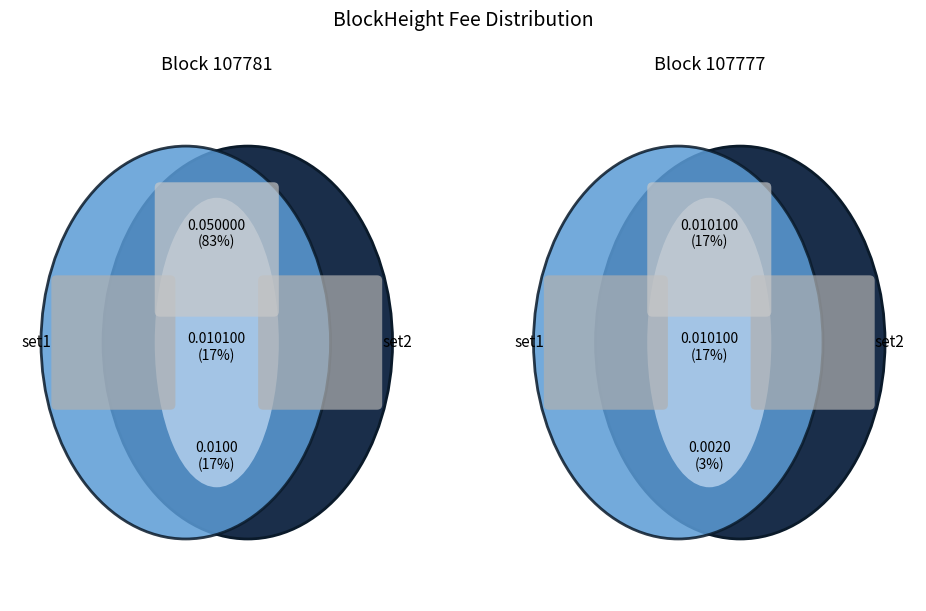

Rank the categories by value from highest to lowest.

107781, 107777